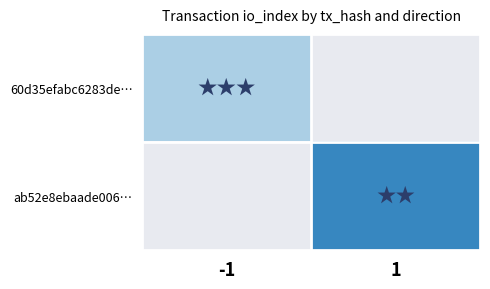

Rank the series by their maximum value, from highest to lowest.

60d35efabc6283de…, ab52e8ebaade006…